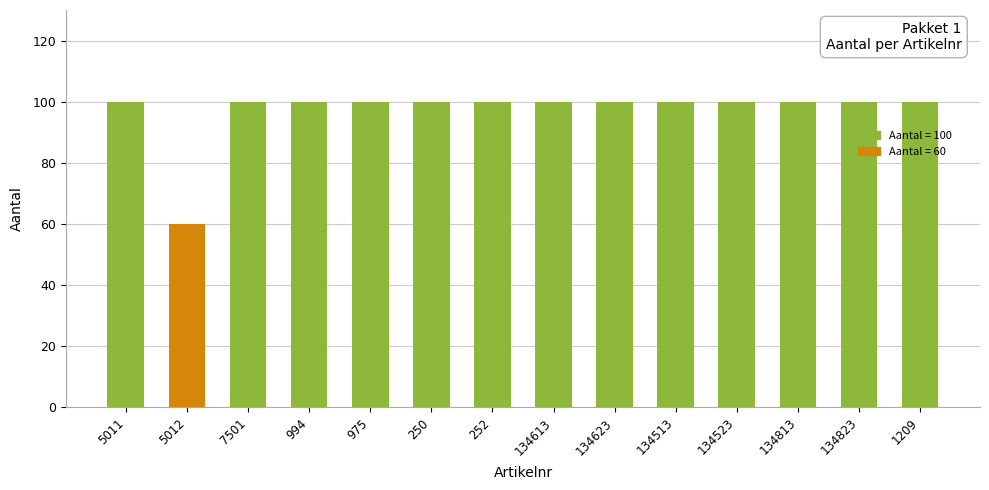

The value at 134523 is 100. True or false?

True